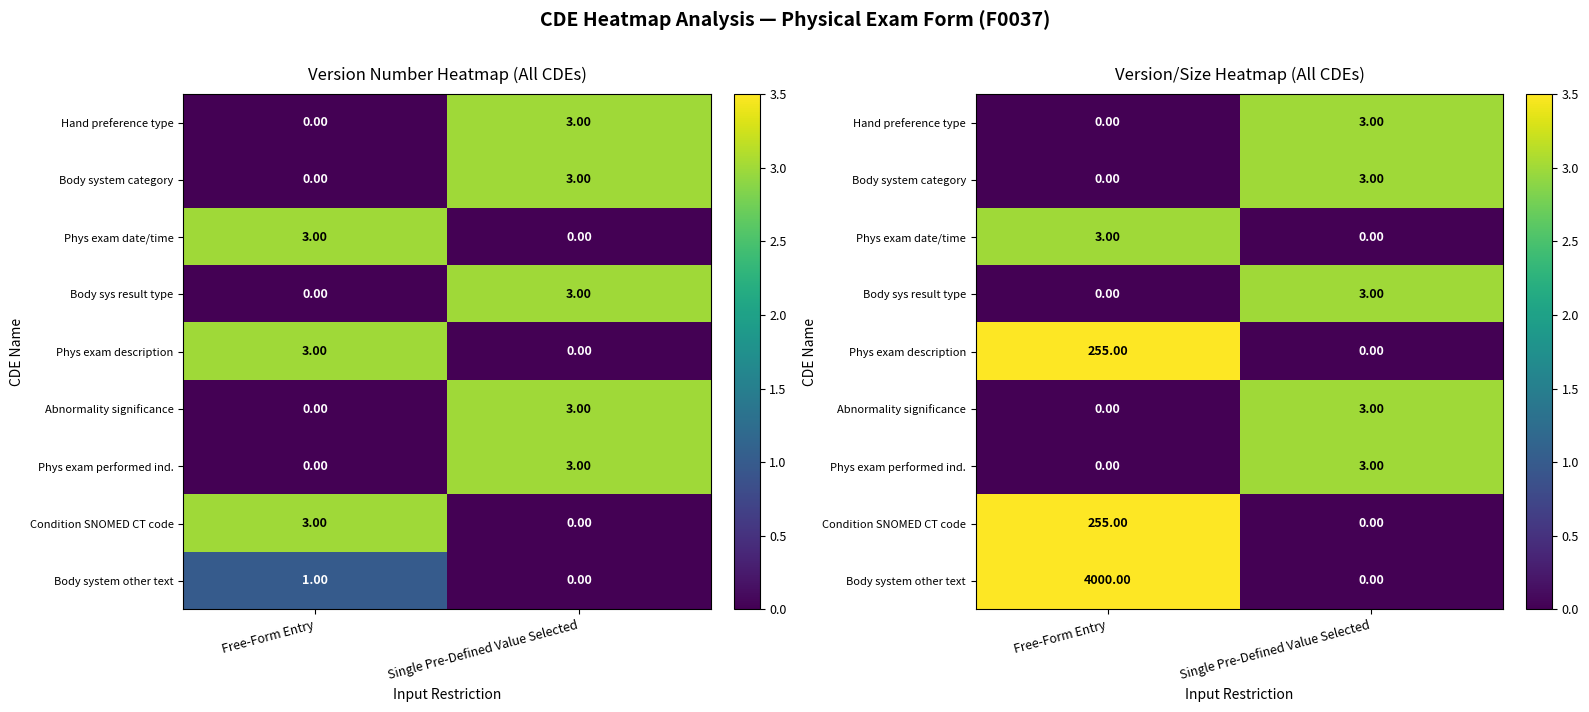

Count the number of data series in this chart.

9